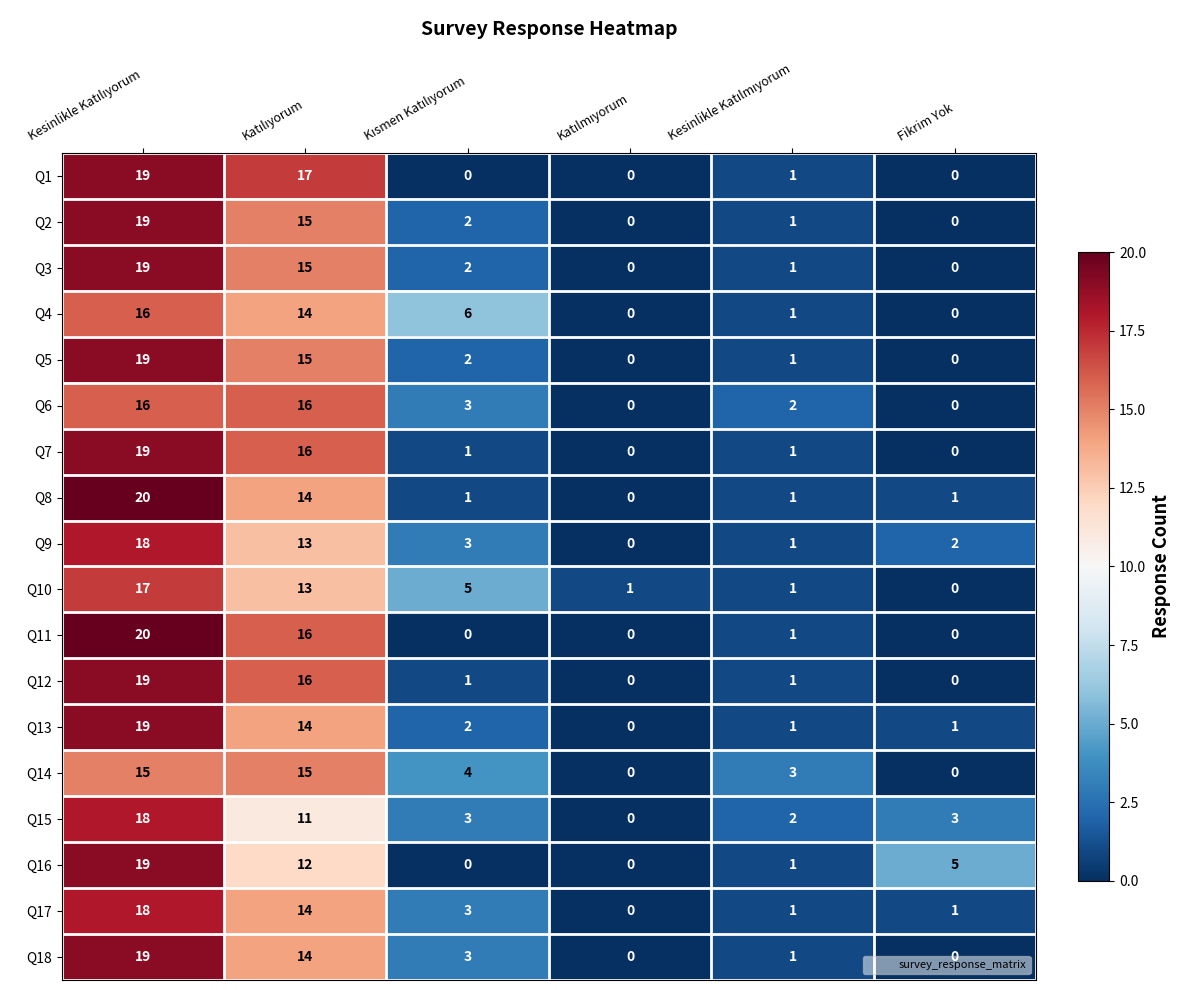

At how many categories does at least one series exceed 0?

6